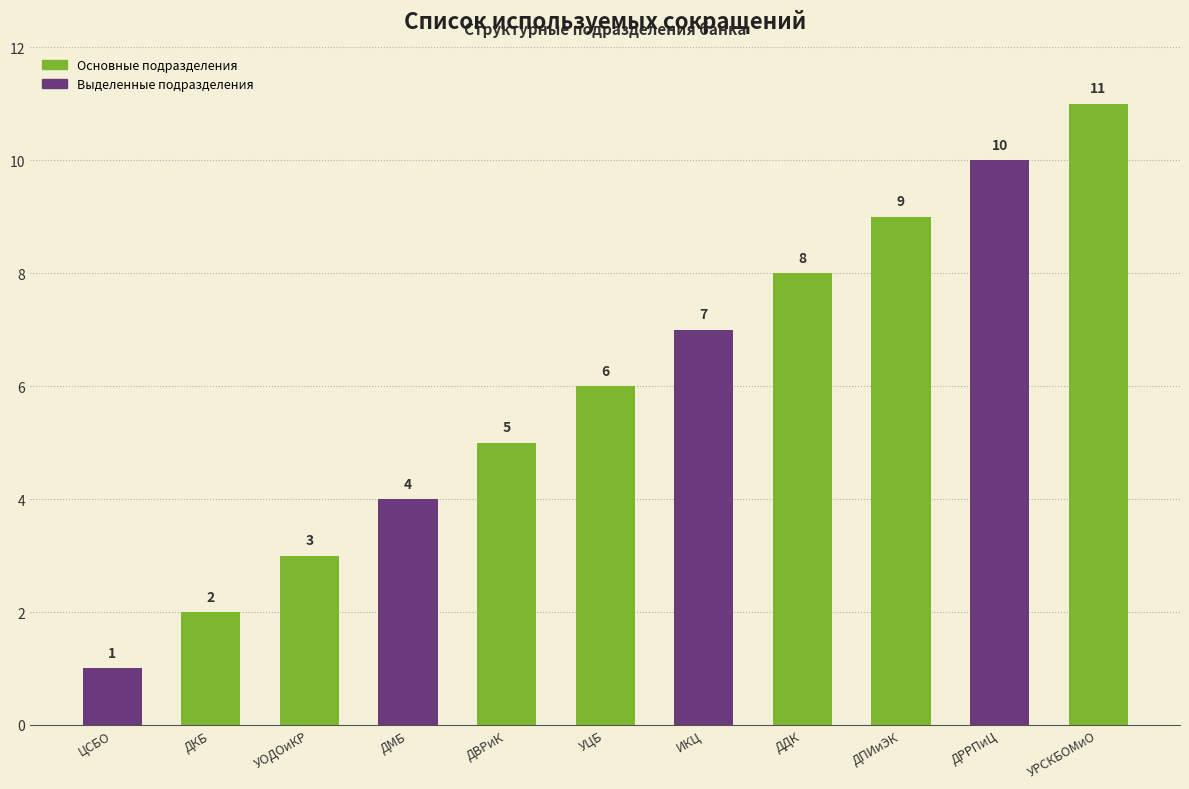

Count the values in the range 3 to 9.

7